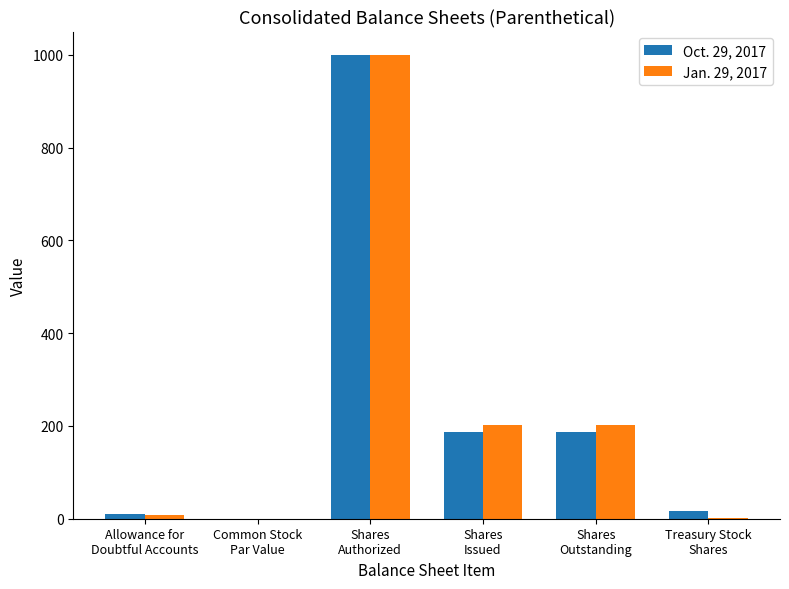

What is the maximum value shown in the chart?

1000.0